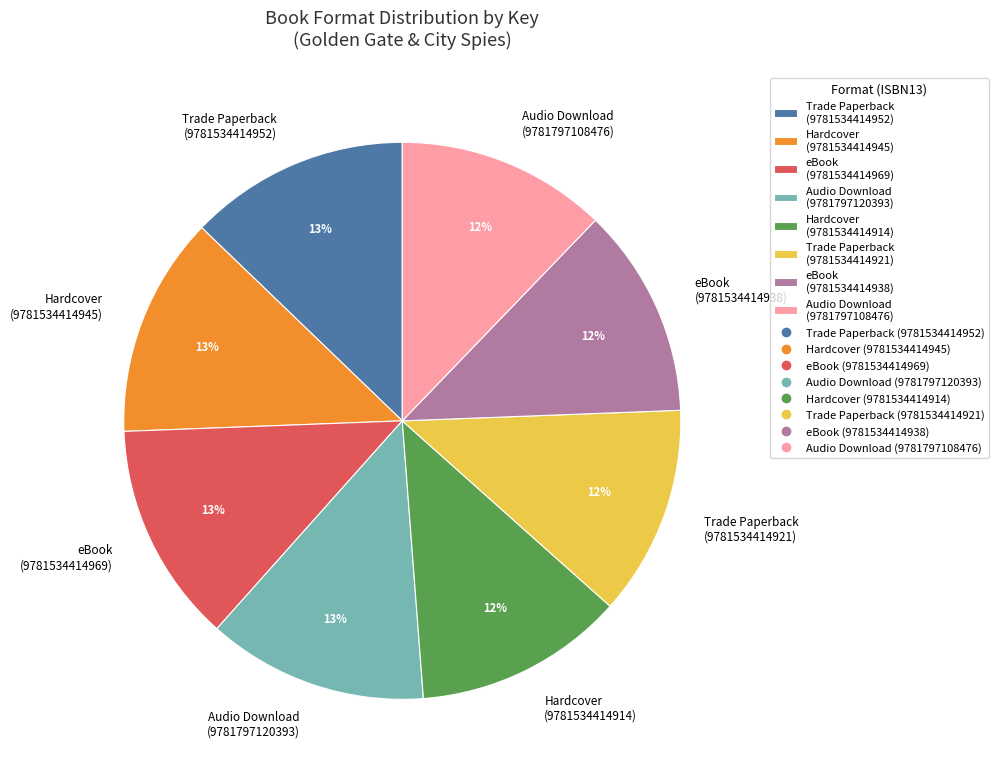

Is there any slice that represents more than half of the pie?

No